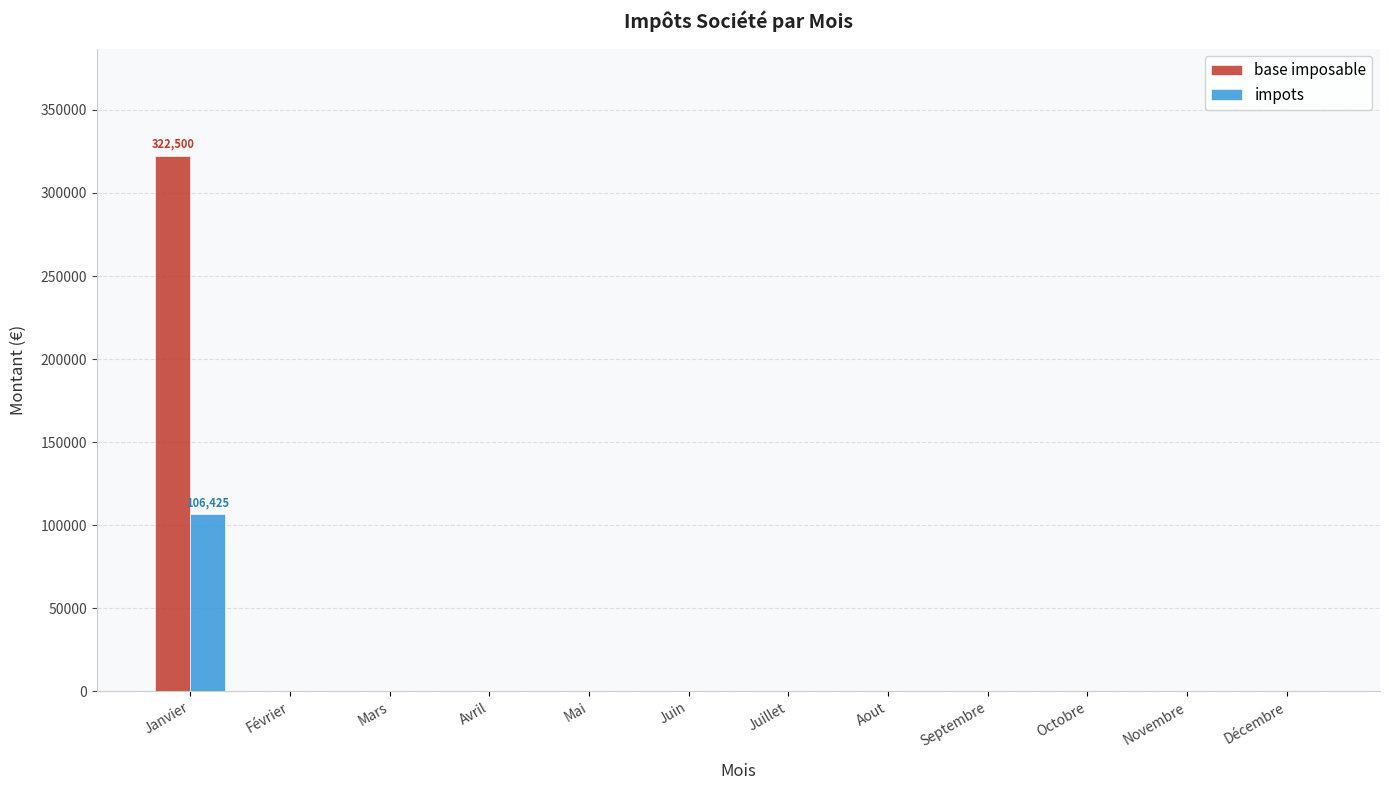

What is the total value across all series at Janvier?

428925